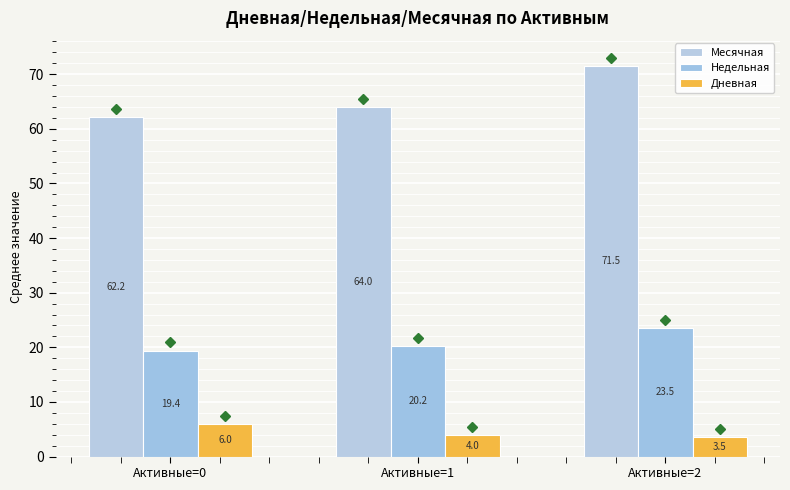

What is the spread (max minus min) of values at Активные=1?

60.0